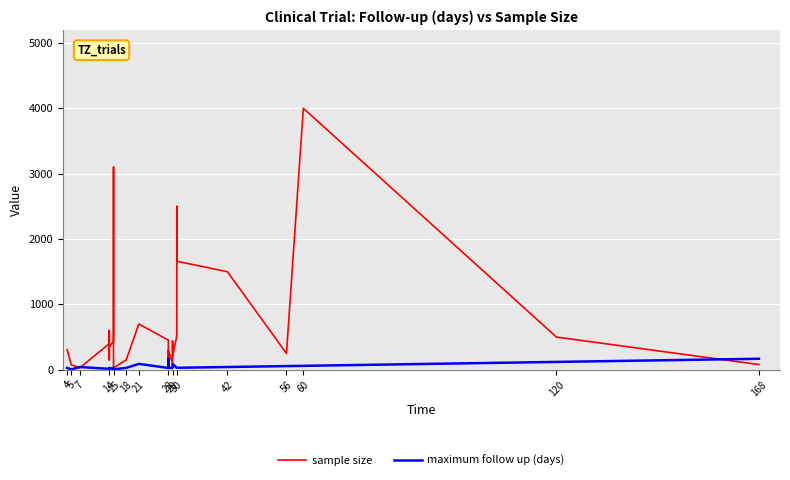

What is the sum of the sample size values at 30 and 29?

3540